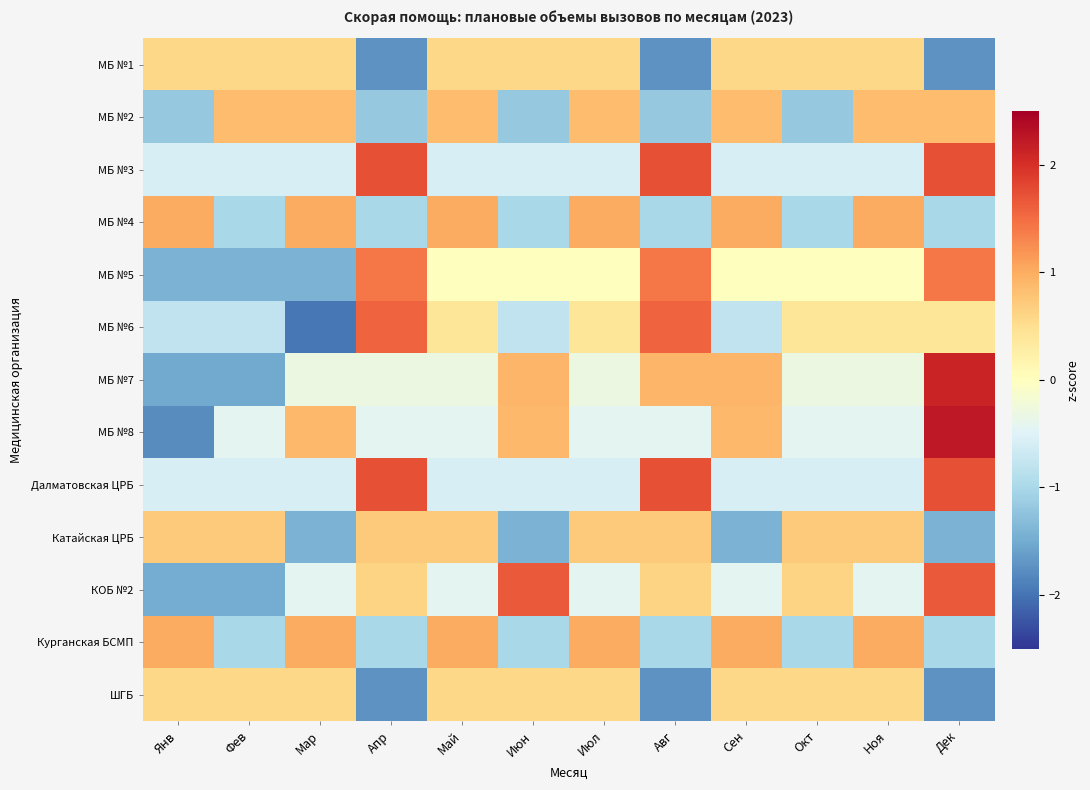

Which has a higher value, Янв or Апр?

Янв